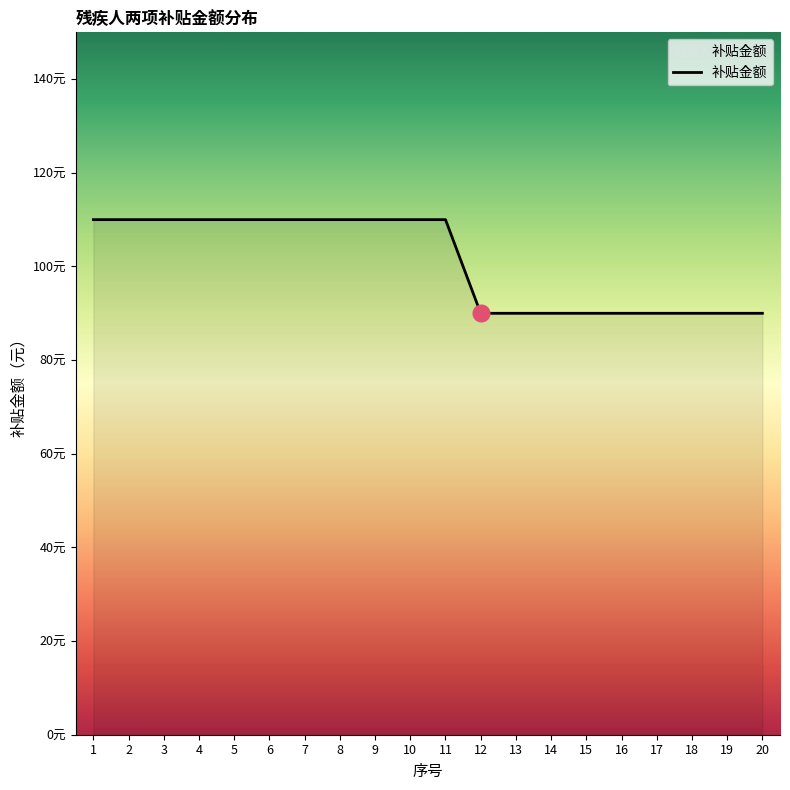

What is the average value?

101